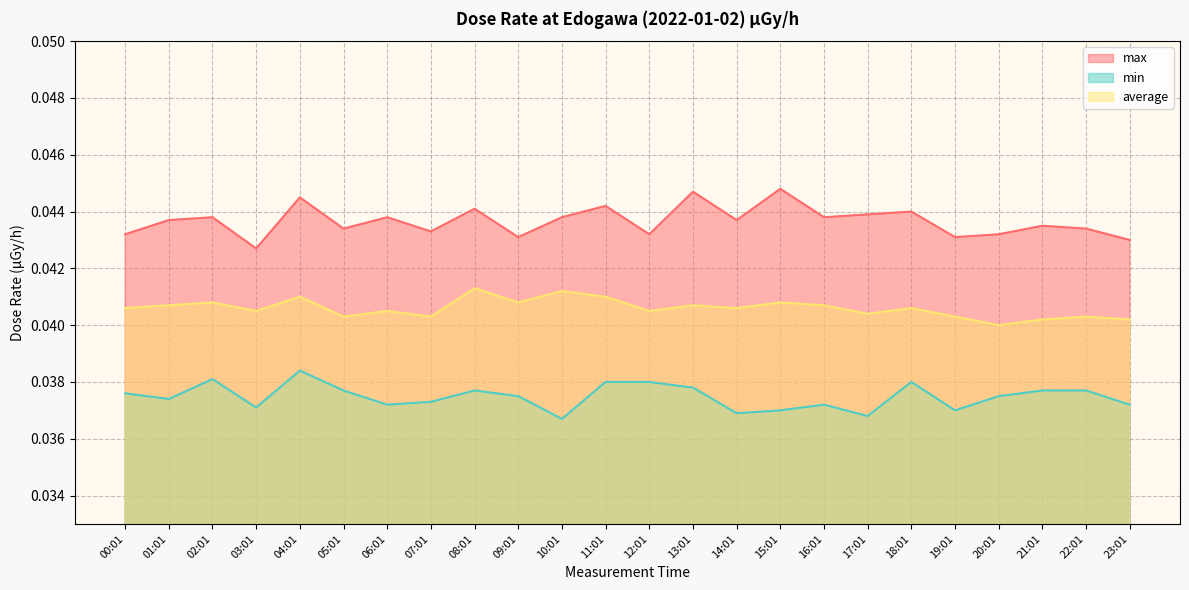

How many interior local valleys does the min series have?

7